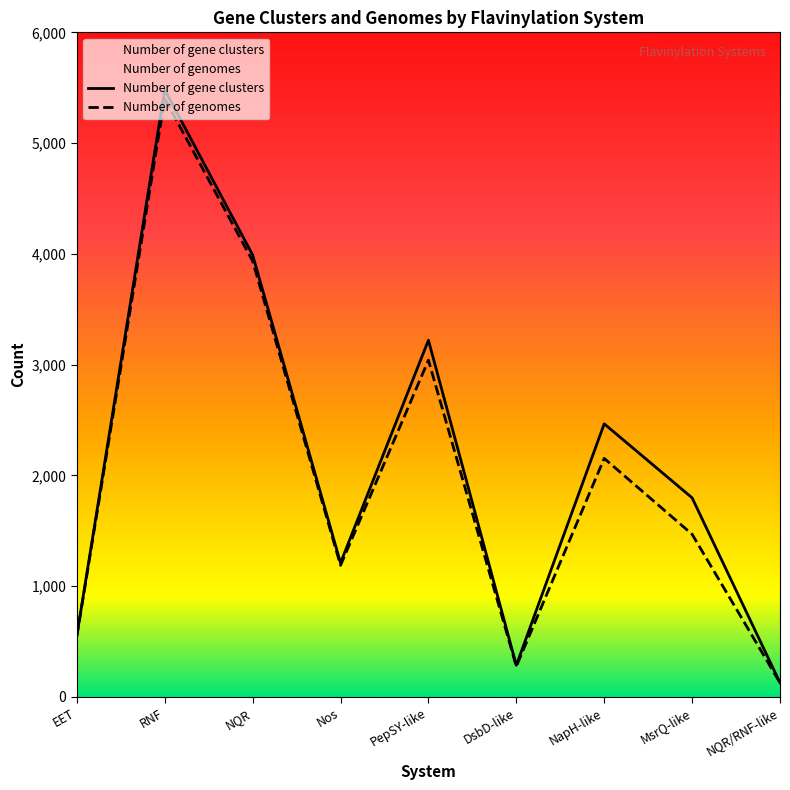

The value of Number of gene clusters at MsrQ-like is 3133. True or false?

False